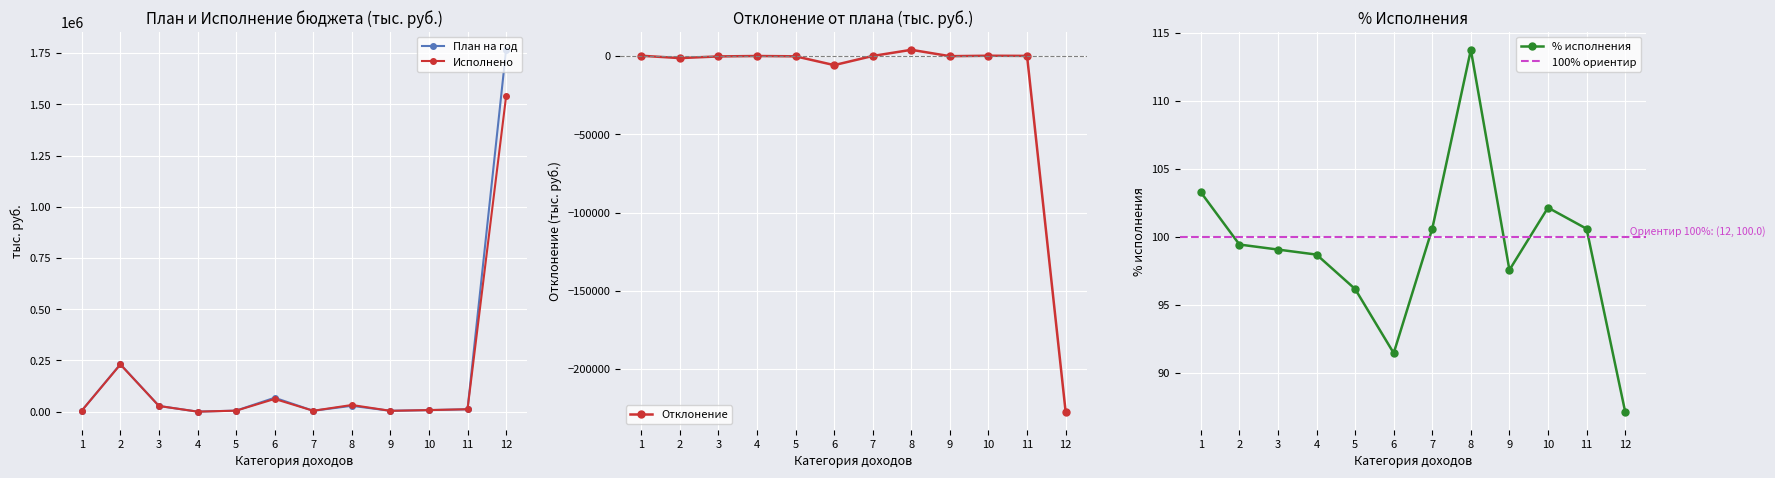

Which category has the highest value in the План на год series?

12